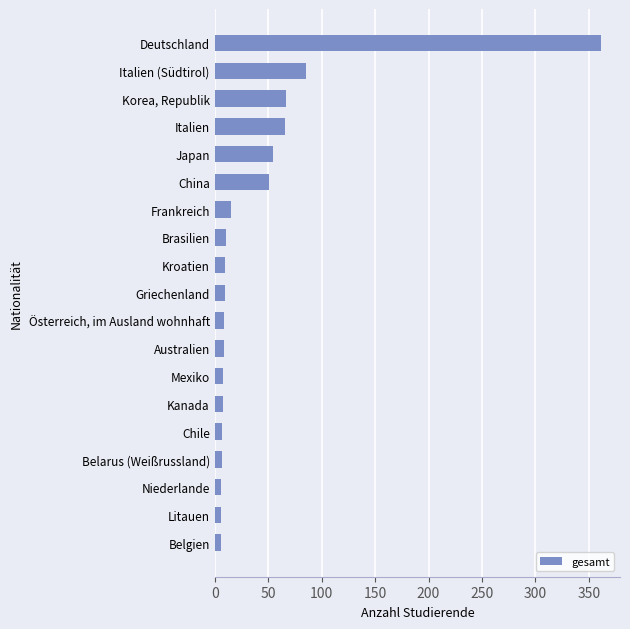

Approximately how many times larger is the value at China compared to Mexiko?

6.4